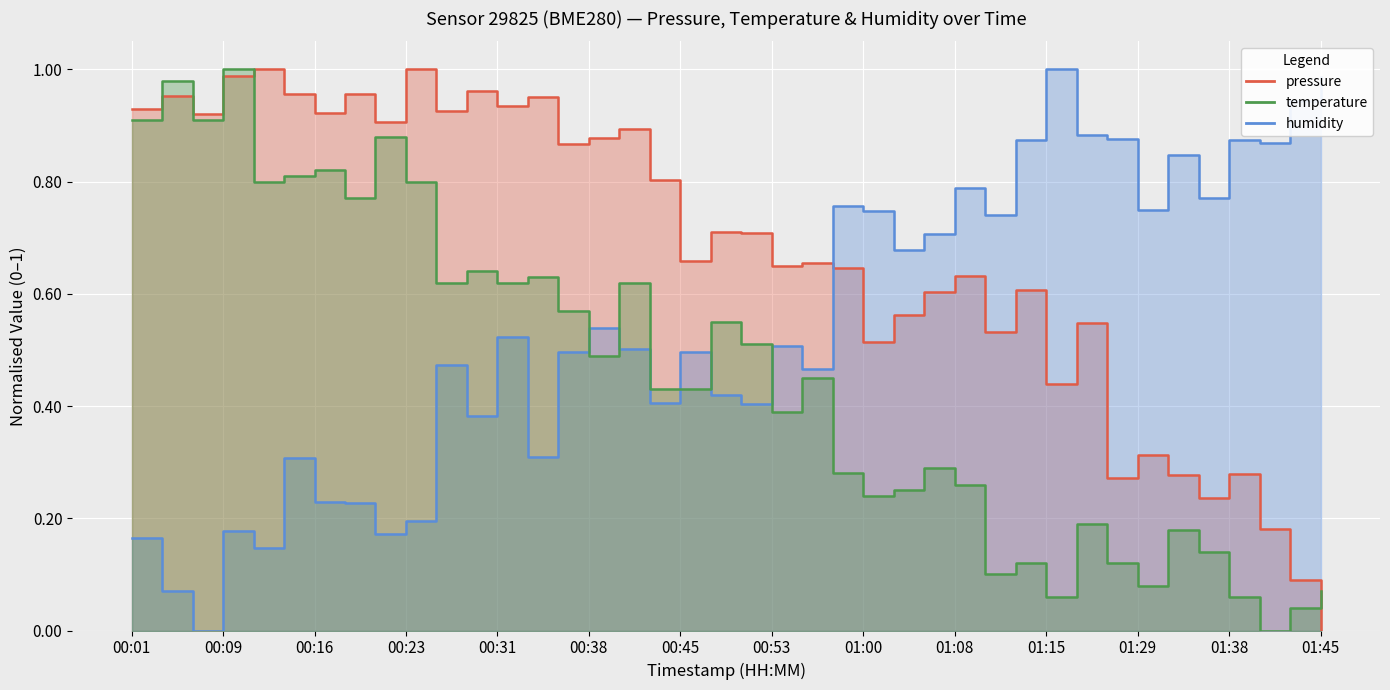

At 01:05, list the series in order from largest to smallest.

humidity, pressure, temperature